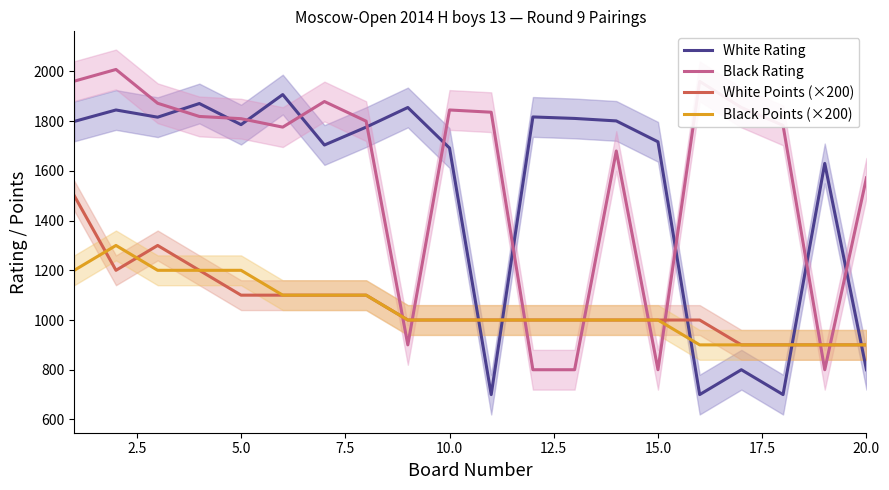

What is the average value of the White Points (×200) series?

1060